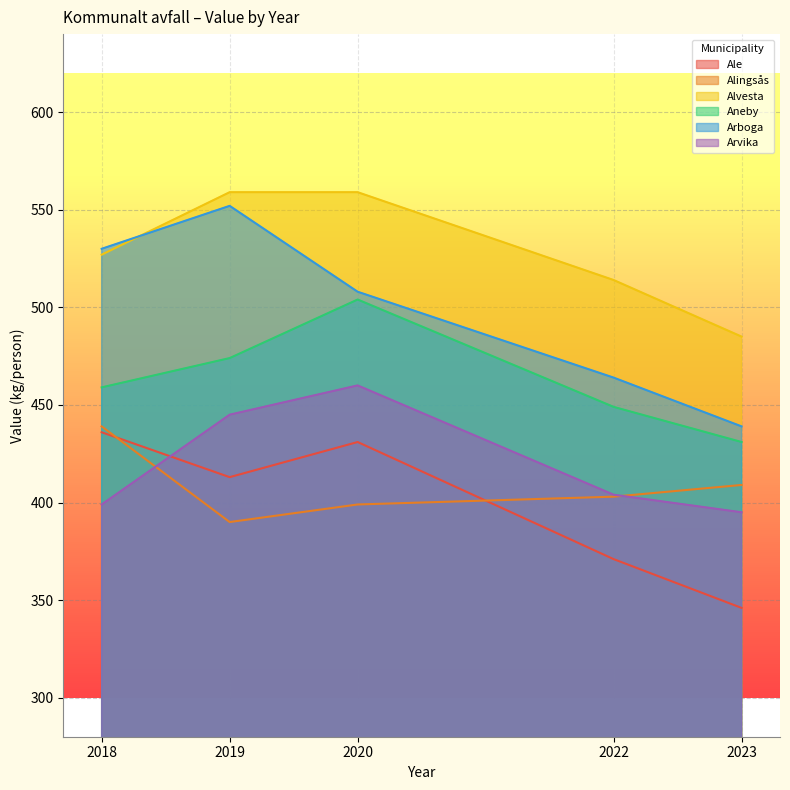

Rank the series by their maximum value, from lowest to highest.

Ale, Alingsås, Arvika, Aneby, Arboga, Alvesta